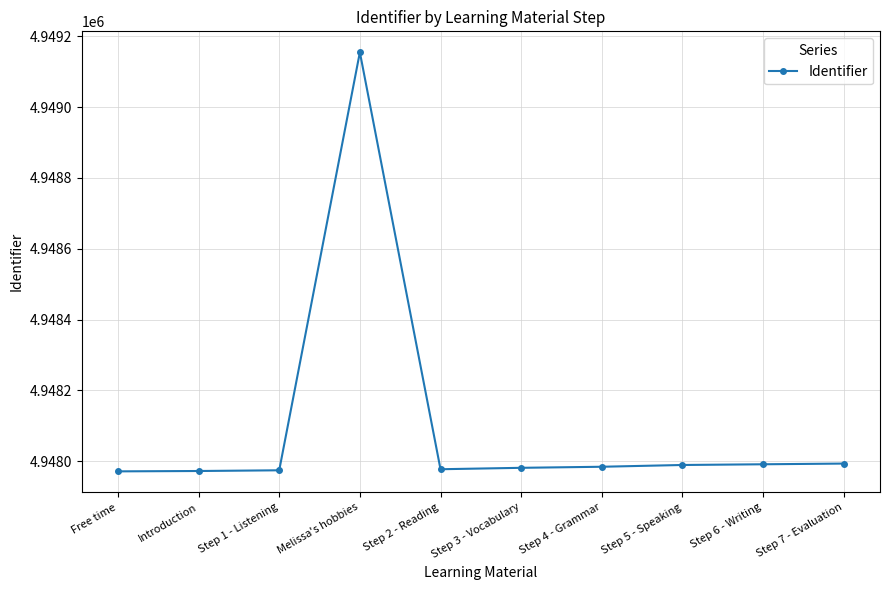

How many categories are shown in the chart?

10